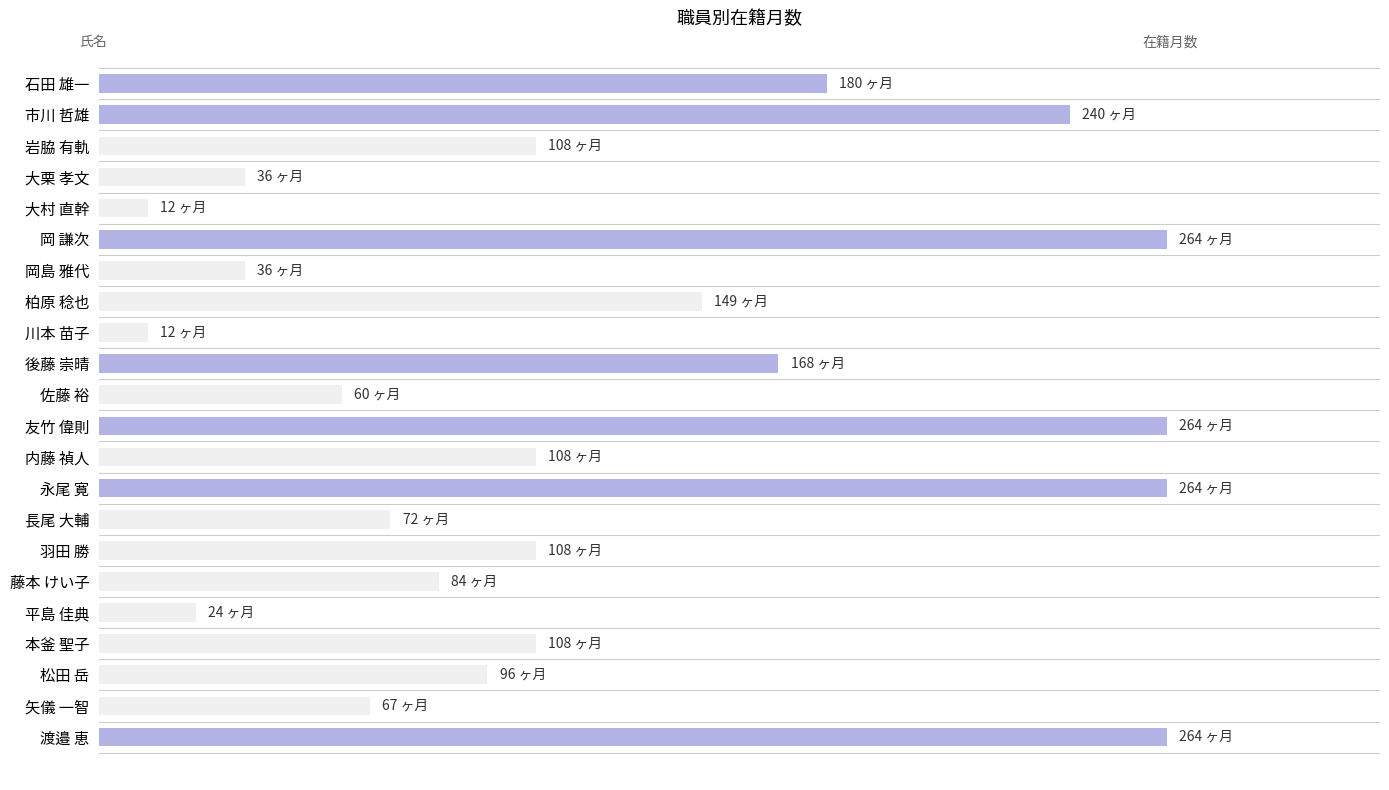

Are the bars grouped side by side (vs. stacked)?

No